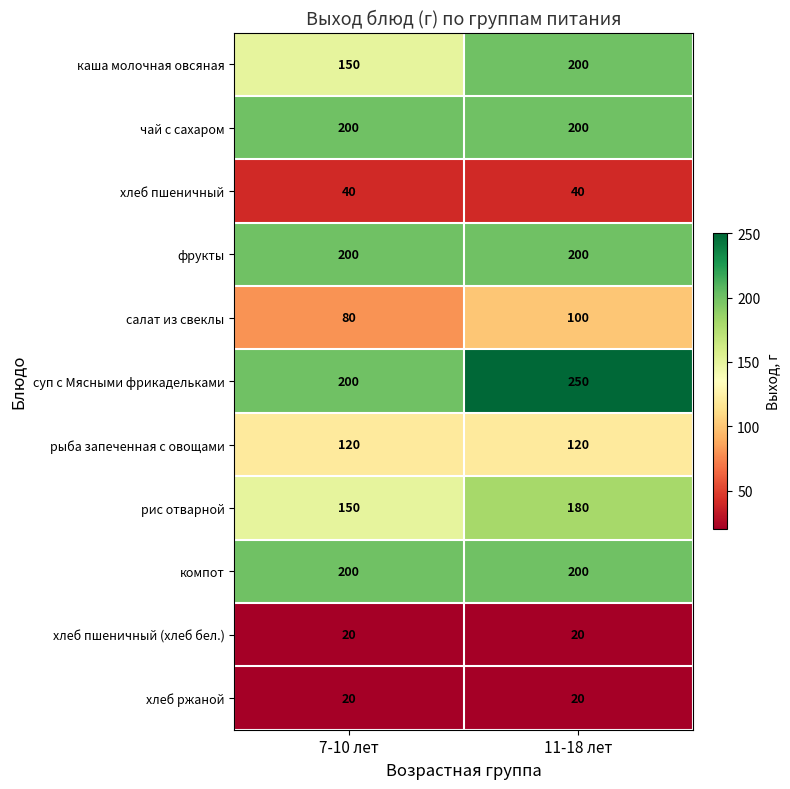

What is the total value across all series at 7-10 лет?

1380